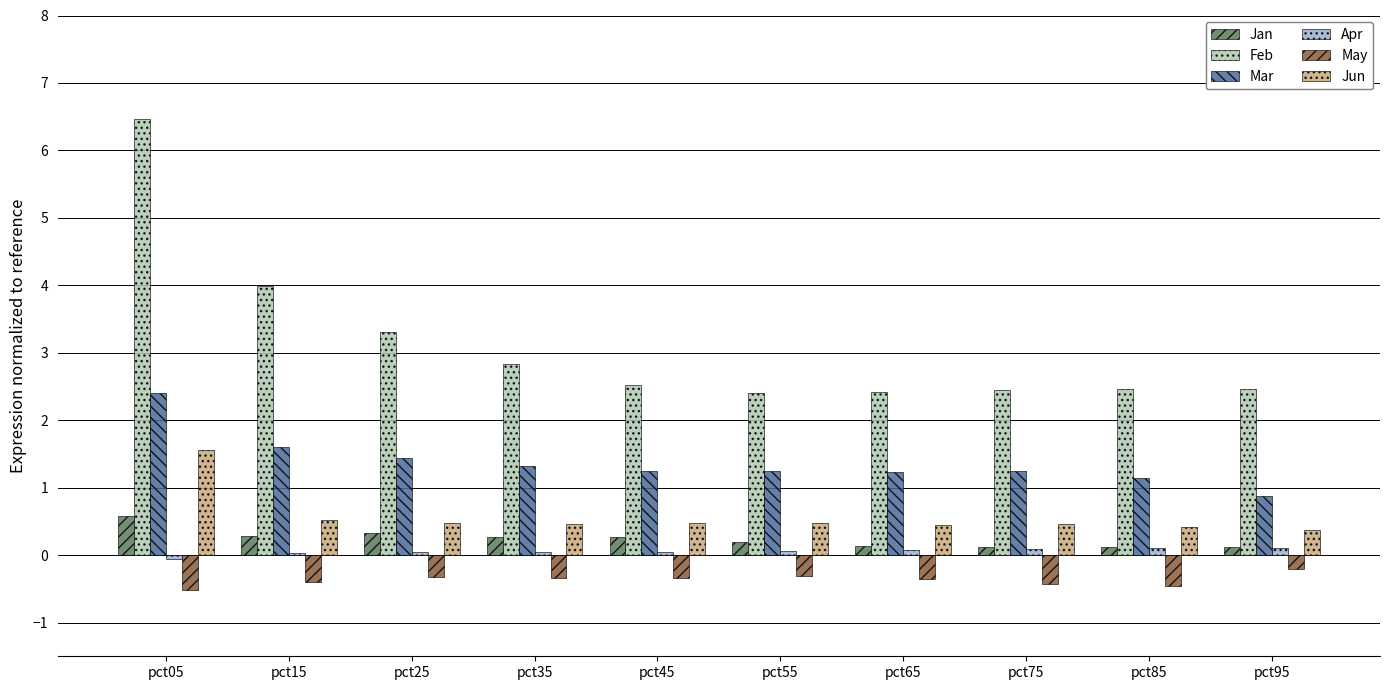

Is it true that Feb equals 2.4 at pct75?

True